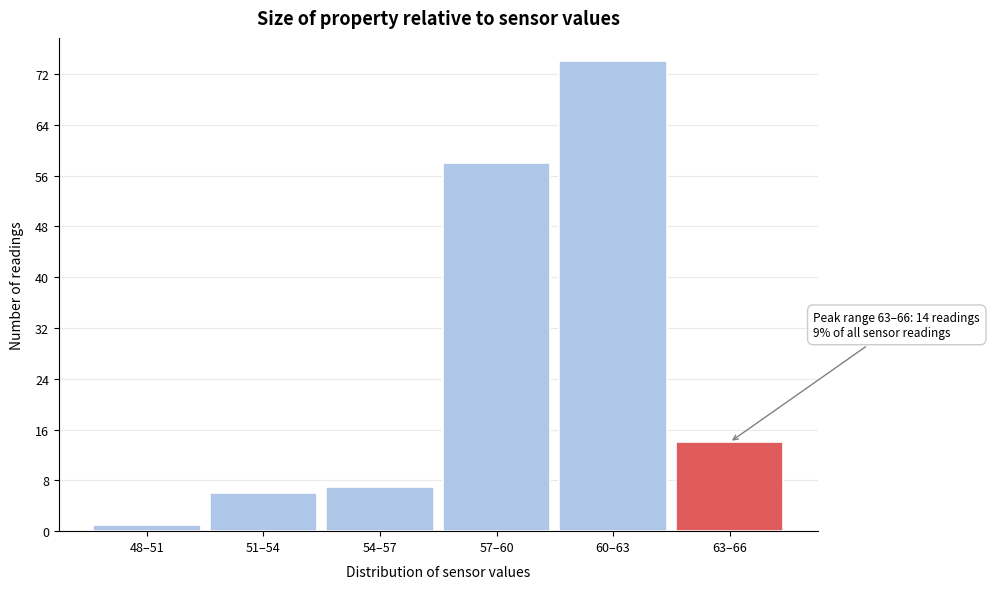

Reading left to right, transcribe all the data shown in this chart.

1	6	7	58	74	14